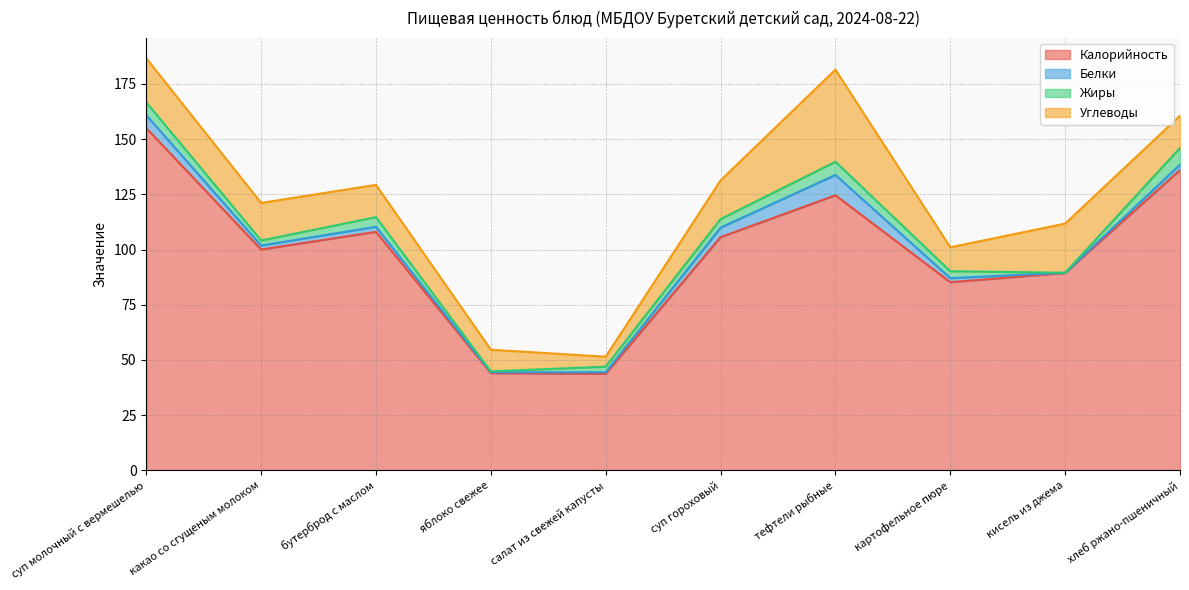

True or false: Углеводы has more than 2 interior local peaks.

False